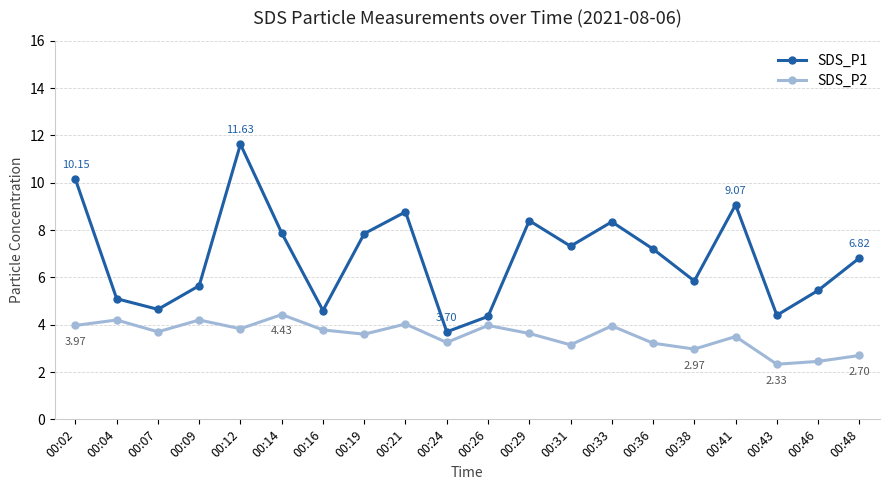

How many series are shown in this chart?

2